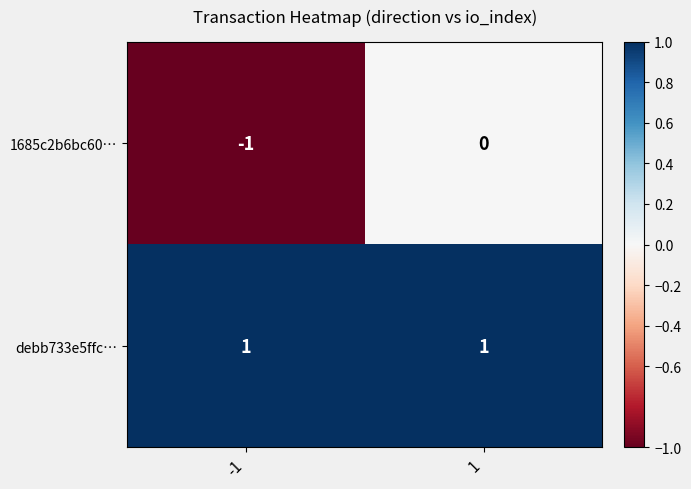

Is it true that debb733e5ffc… equals 1 at 1?

True